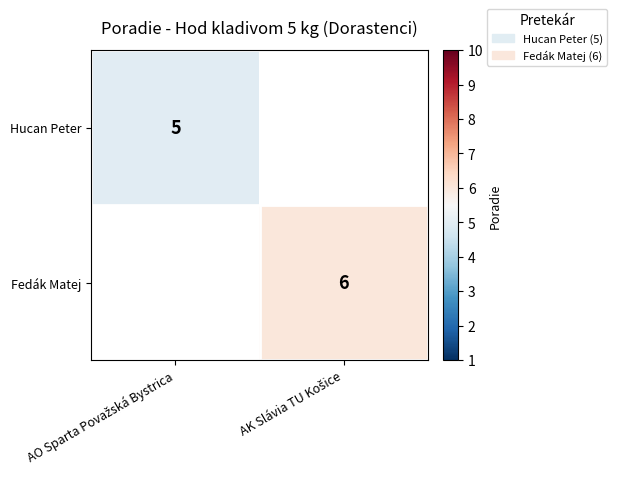

Which has a higher value, AO Sparta Považská Bystrica or AK Slávia TU Košice?

AO Sparta Považská Bystrica